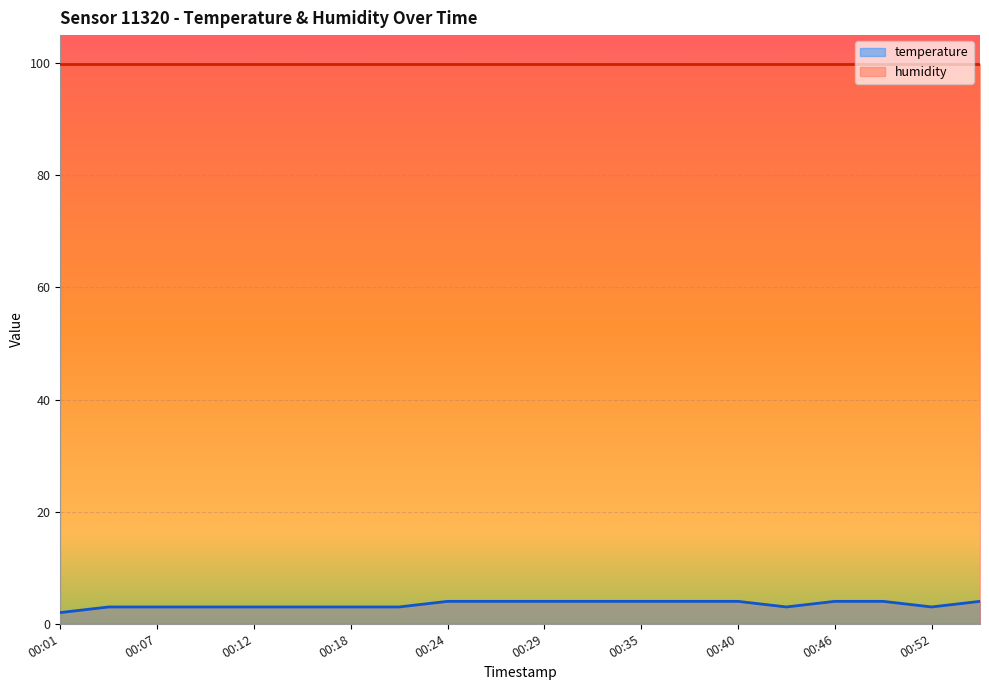

The chart shows a value of 4.0 at 00:38. True or false?

True